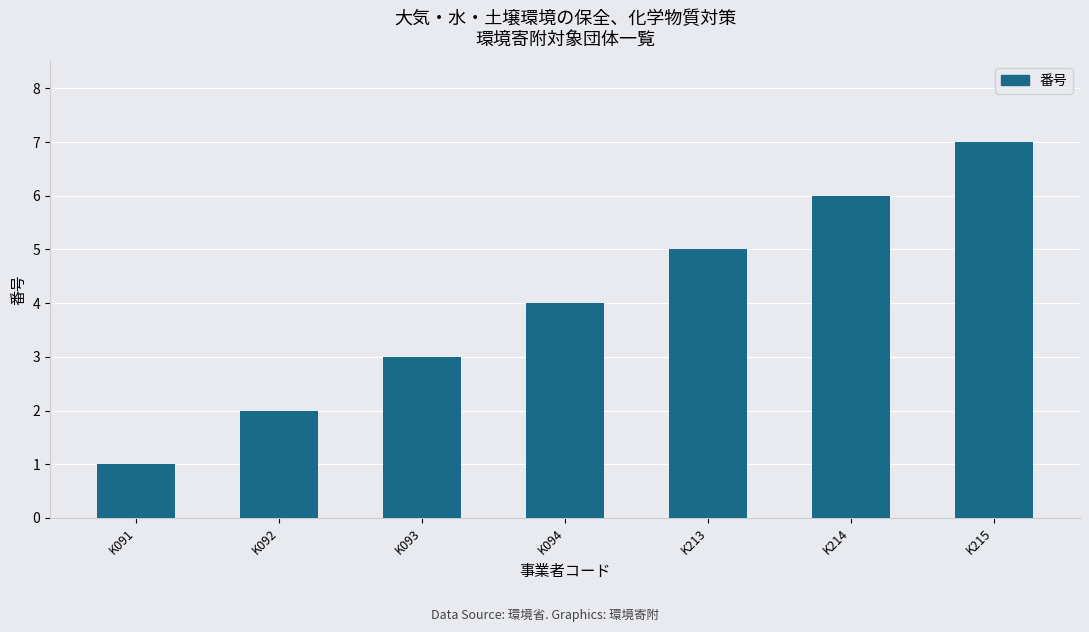

Which has a higher value, K092 or K215?

K215